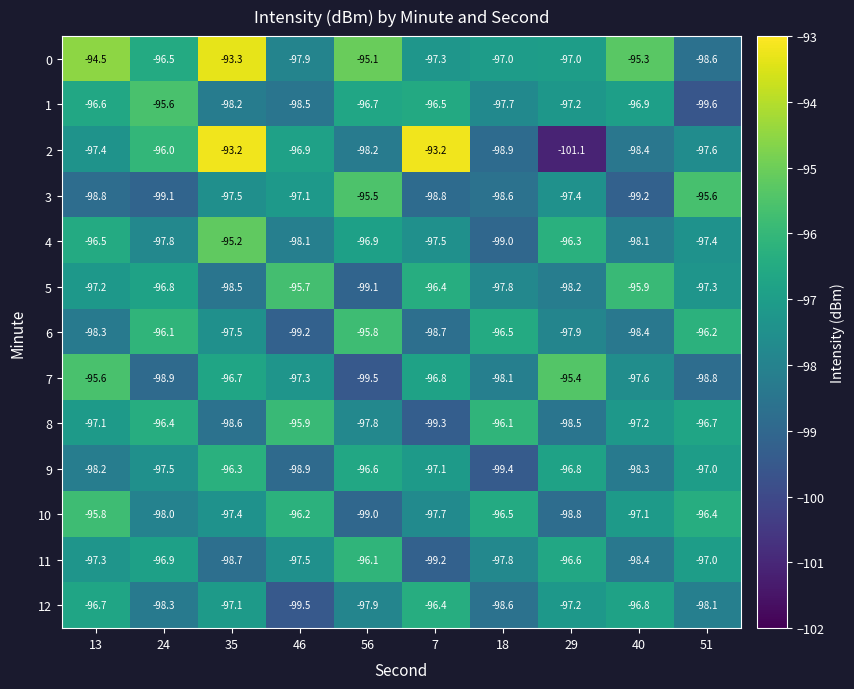

Between 13 and 56, which series saw the biggest shift?

7